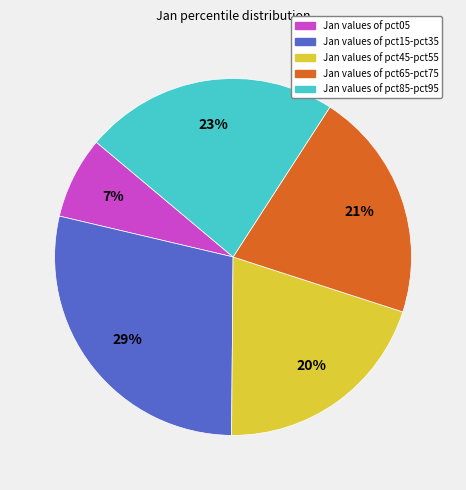

How many slices are in this pie chart?

5